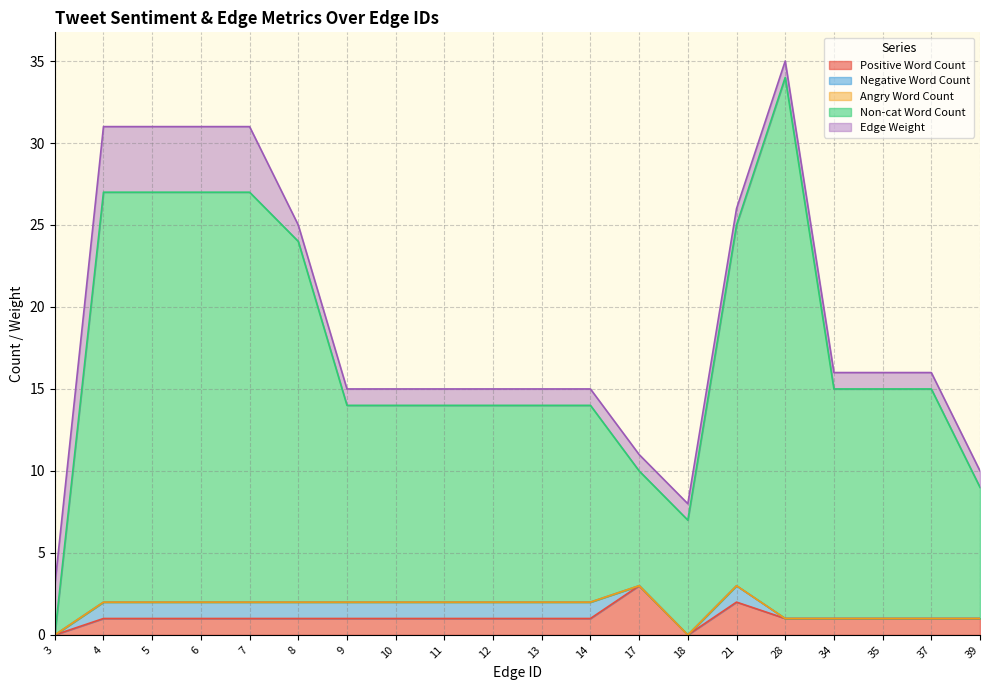

Does the chart display data point markers on the line(s)?

No